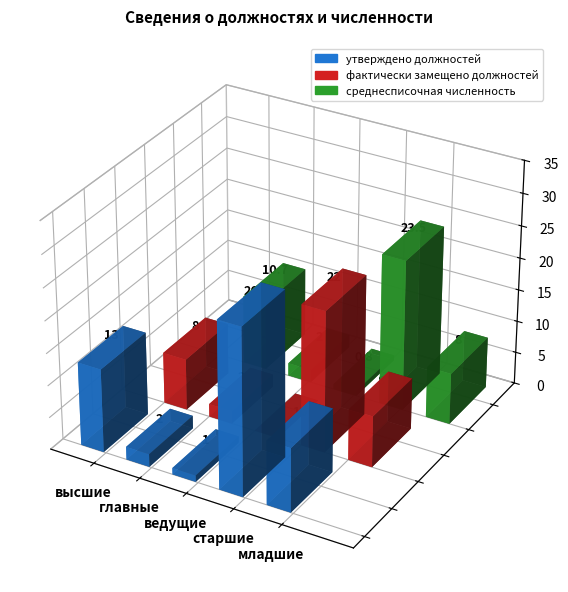

What is the difference between the second highest and minimum values in the утверждено должностей series?

12.0